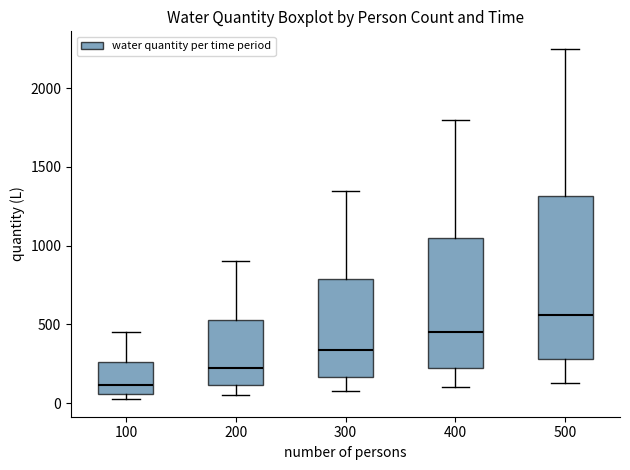

Reading left to right, transcribe this box plot: for each box, give where its median line is, the range the box spans, and where its two whiskers end, as read against the y-axis. The values are not printed on the chart, so give them approximately, as read against the axis.

100: median 100, box 50 to 250, whiskers 50 (just below the box's lower edge) to 450
200: median 250, box 100 to 550, whiskers 50 to 900
300: median 350, box 150 to 800, whiskers 100 to 1350
400: median 450, box 250 to 1050, whiskers 100 to 1800
500: median 550, box 300 to 1300, whiskers 150 to 2250